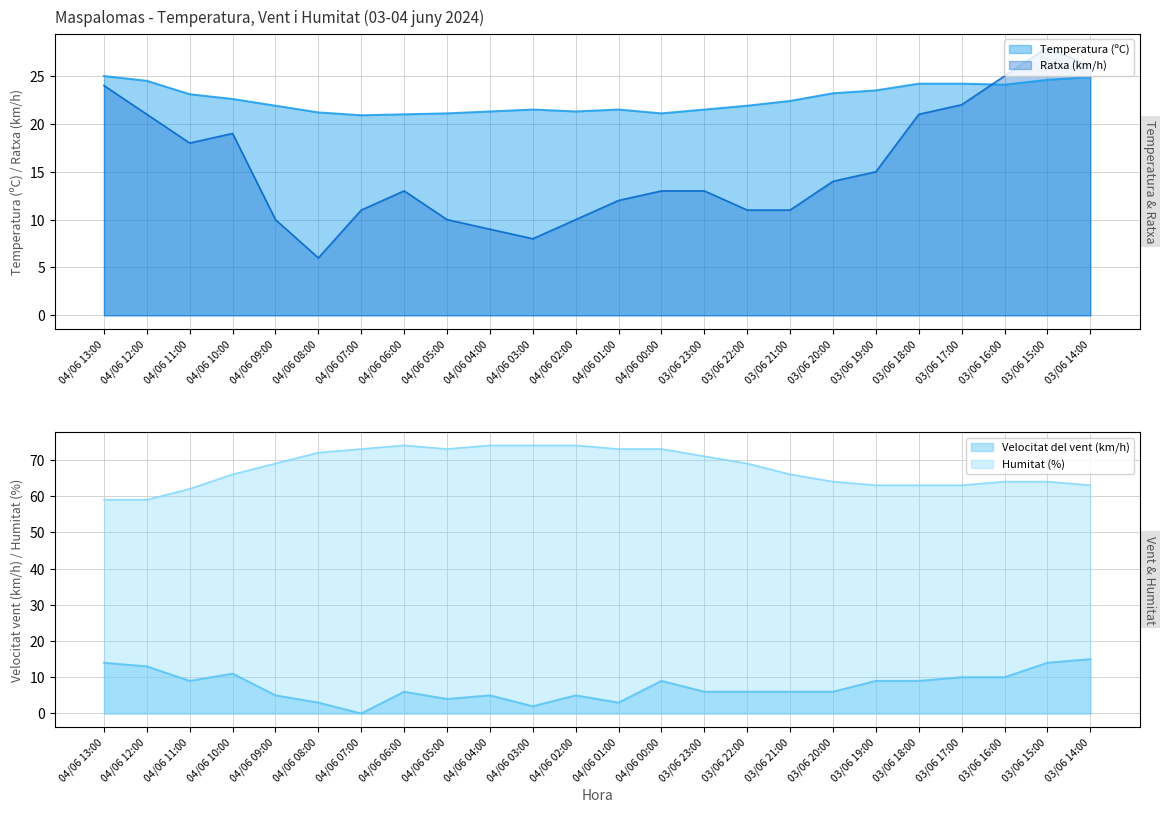

List the labels in order of Temperatura (ºC) value, largest first.

04/06 13:00, 03/06 14:00, 03/06 15:00, 04/06 12:00, 03/06 18:00, 03/06 17:00, 03/06 16:00, 03/06 19:00, 03/06 20:00, 04/06 11:00, 04/06 10:00, 03/06 21:00, 04/06 09:00, 03/06 22:00, 04/06 03:00, 04/06 01:00, 03/06 23:00, 04/06 04:00, 04/06 02:00, 04/06 08:00, 04/06 05:00, 04/06 00:00, 04/06 06:00, 04/06 07:00